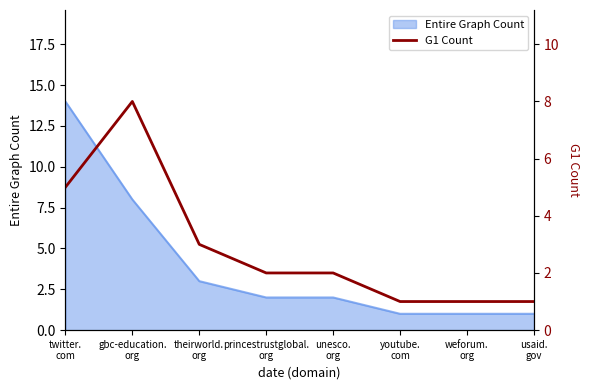

Read the value at usaid.
gov.

1